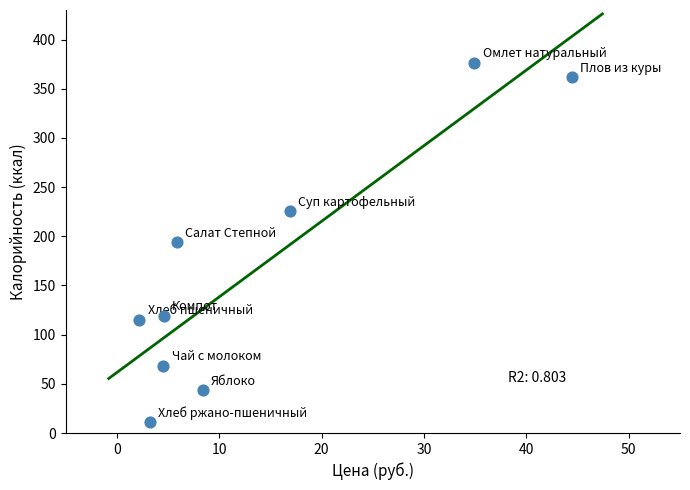

What is the average X value?

13.9